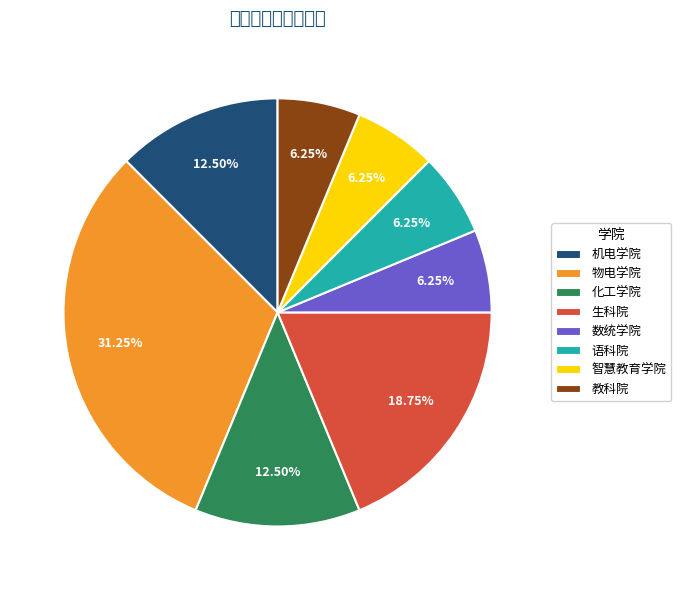

What is the change in value from 物电学院 to 数统学院?

-4